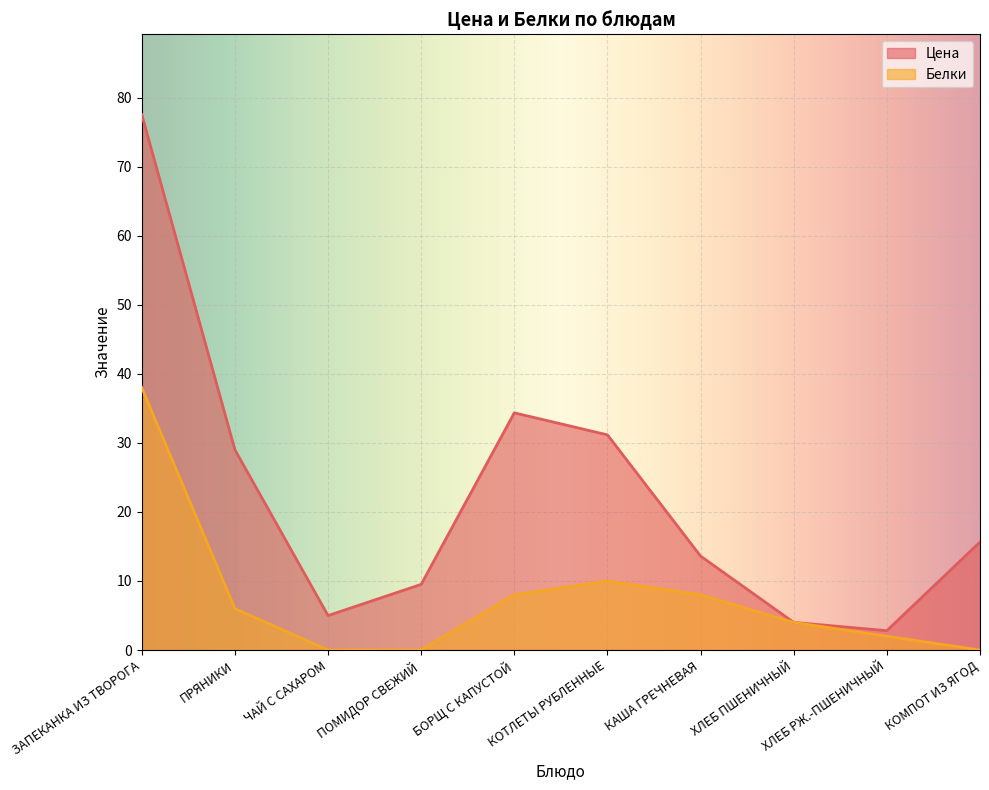

At which label does Белки first exceed 6?

ЗАПЕКАНКА ИЗ ТВОРОГА